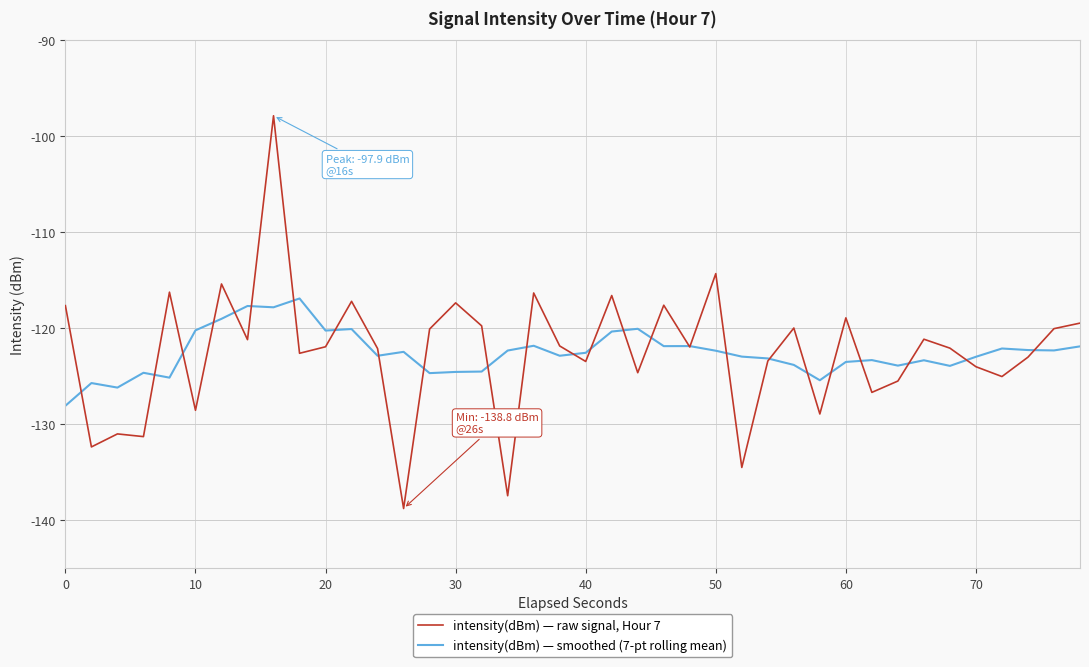

What is the lowest value of the intensity(dBm) — smoothed (7-pt rolling mean) series?

-128.1